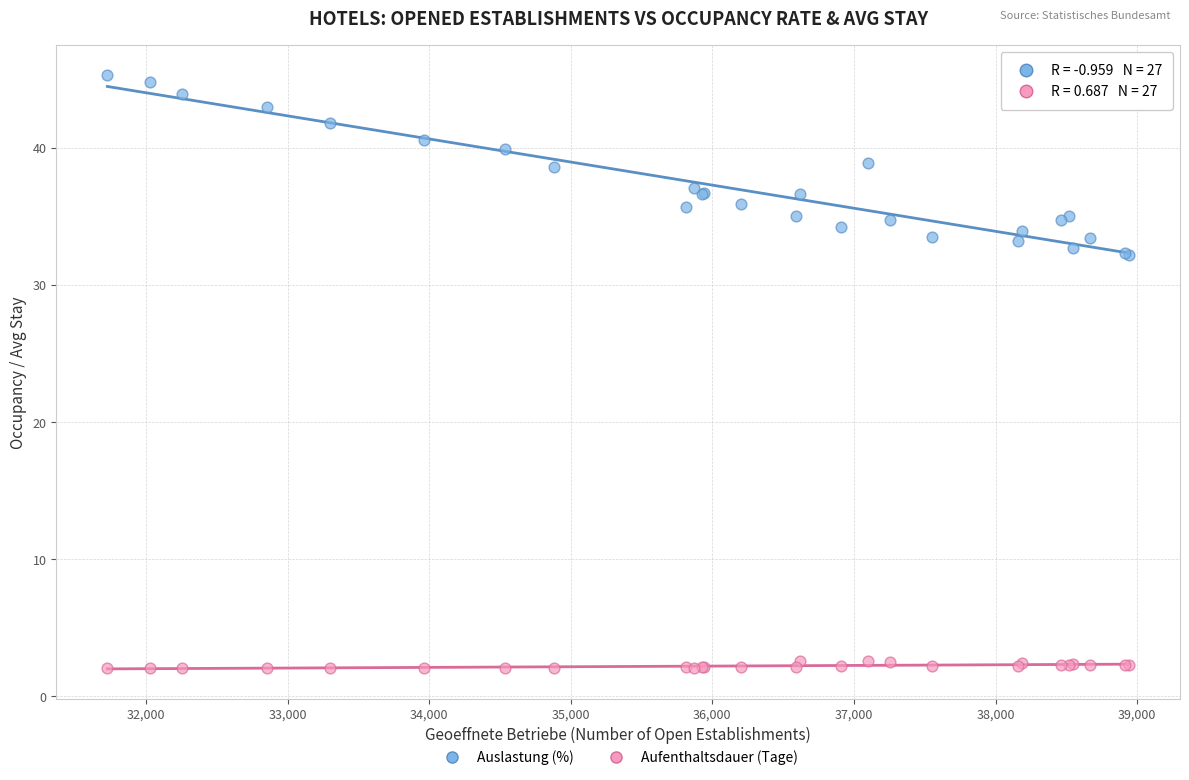

Which series contains the lowest Y value?

Aufenthaltsdauer (Tage)